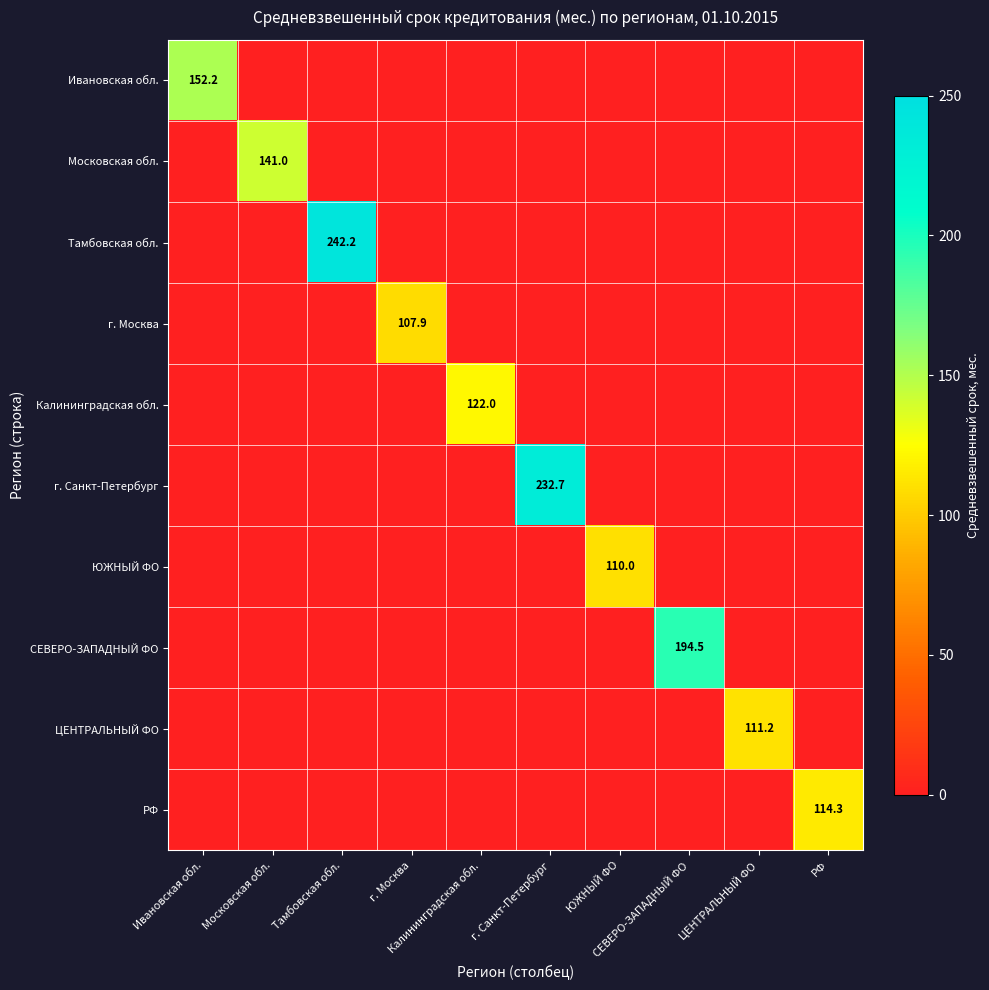

Where is г. Москва nearest to the value 53?

Ивановская обл.